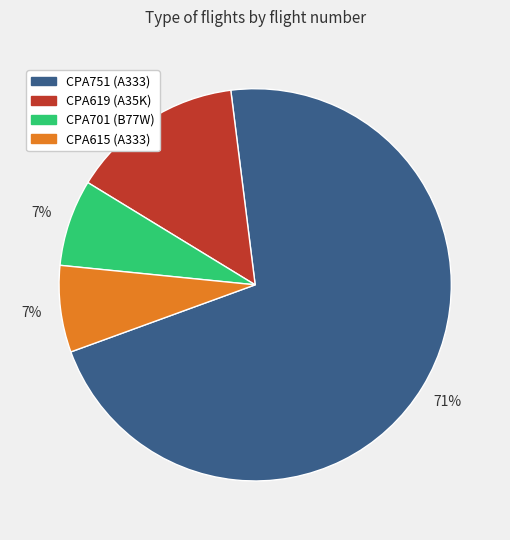

Combined, do CPA619 (A35K) and CPA751 (A333) account for over 50%?

Yes